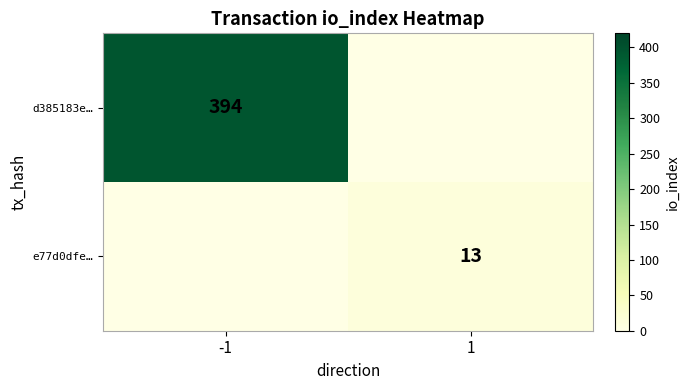

Between -1 and 1, which is larger?

-1